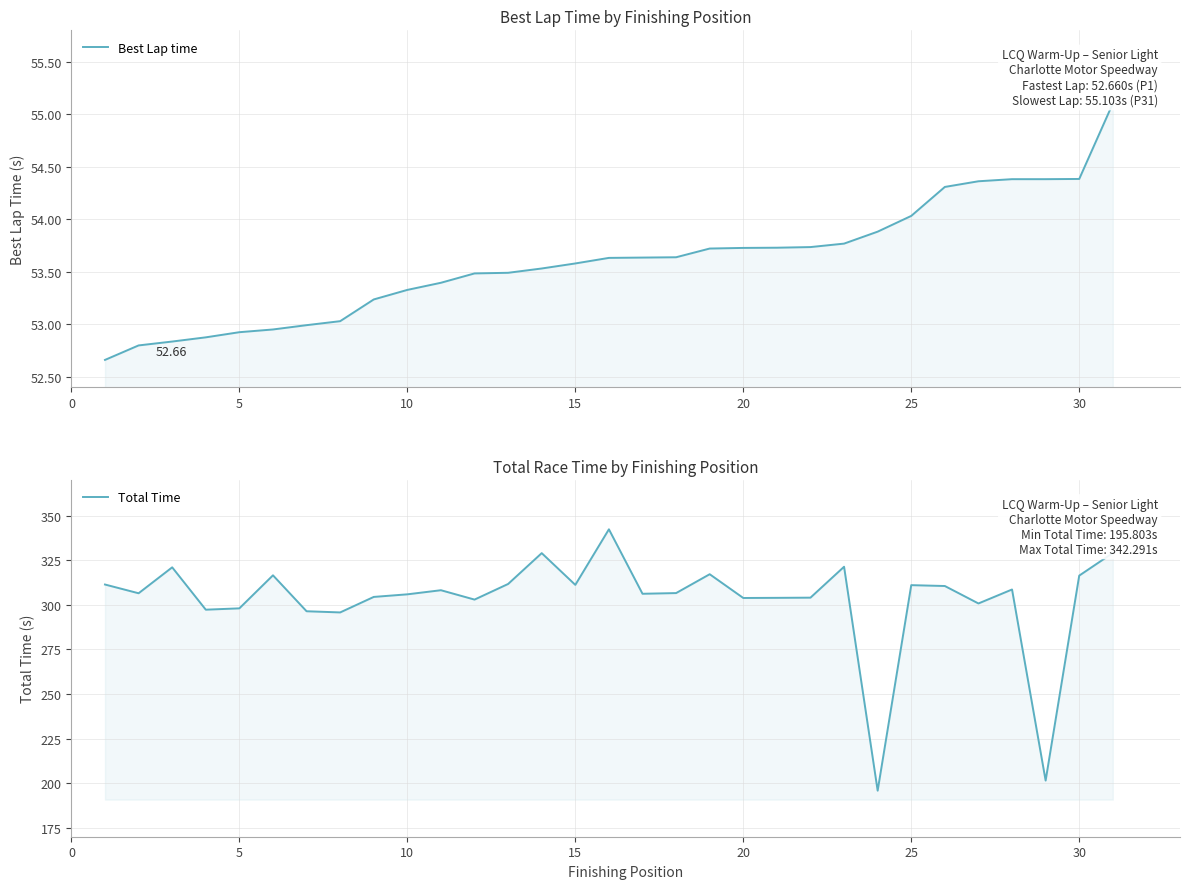

True or false: Total Time and Best Lap time intersect in this chart.

False